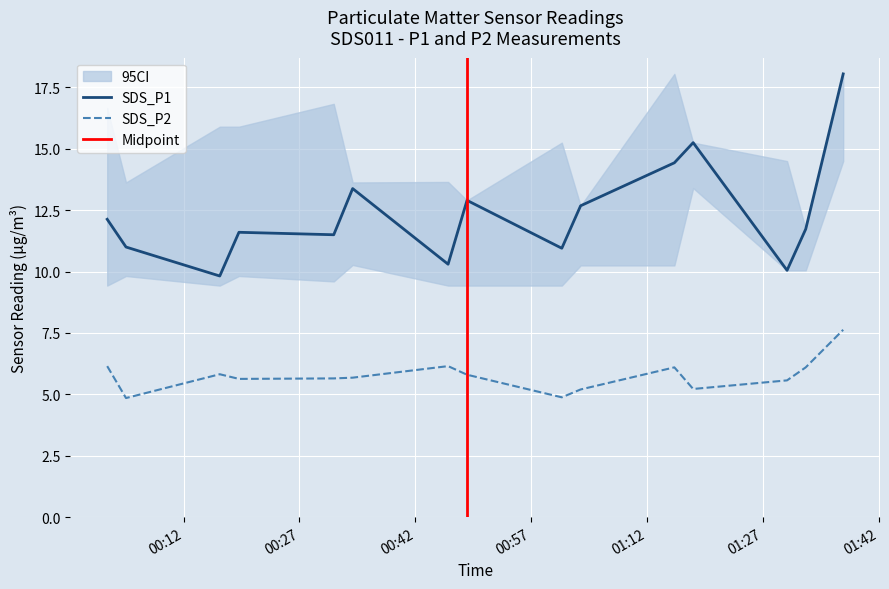

True or false: SDS_P1 and CI_lower intersect in this chart.

False